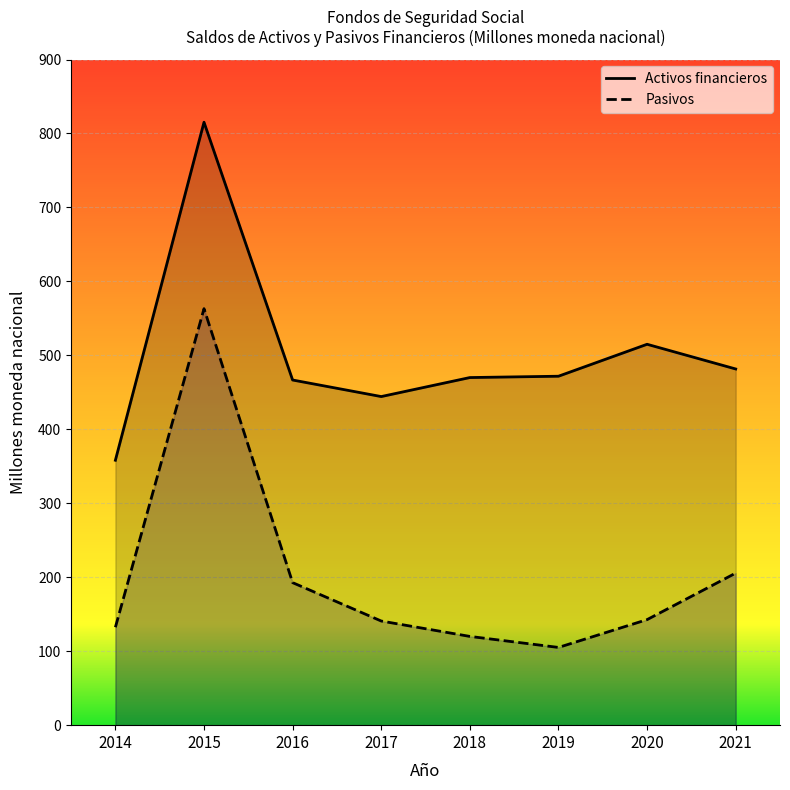

The Activos financieros series shows 242.6 at 2017. True or false?

False